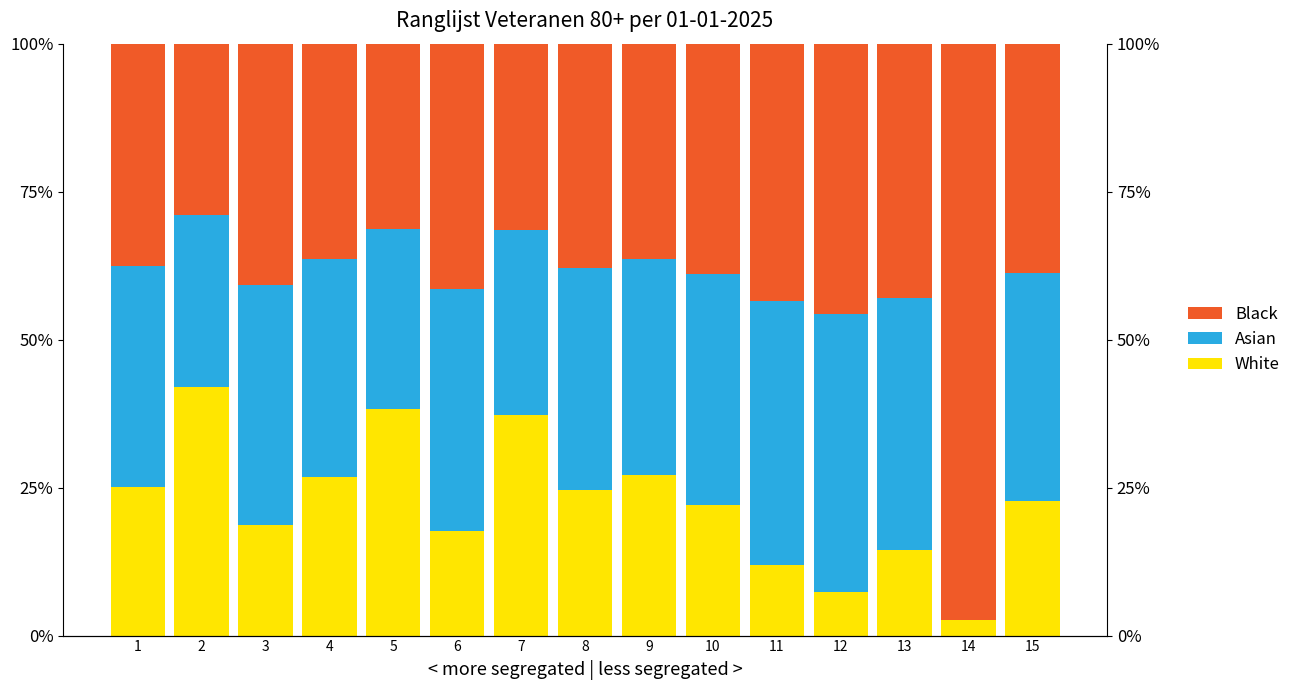

What is the sum of all Black values?

629.3